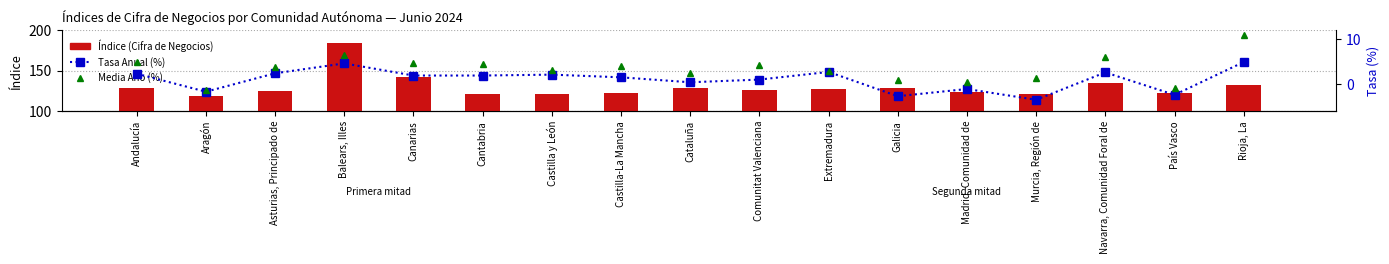

What is the difference between the maximum and minimum values in the Índice (Cifra de Negocios) series?

65.4